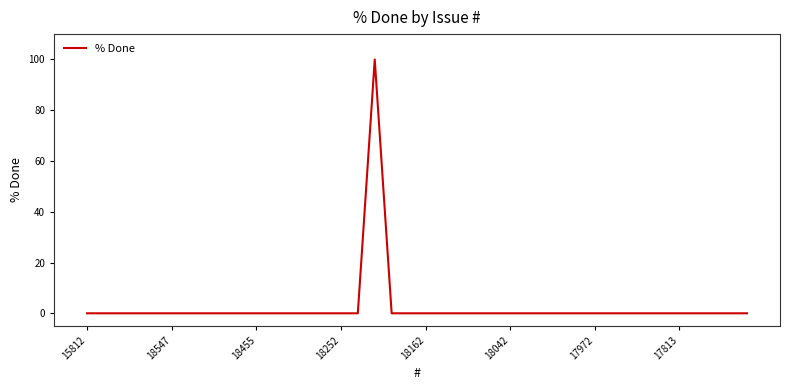

Does the chart have visible grid lines?

No